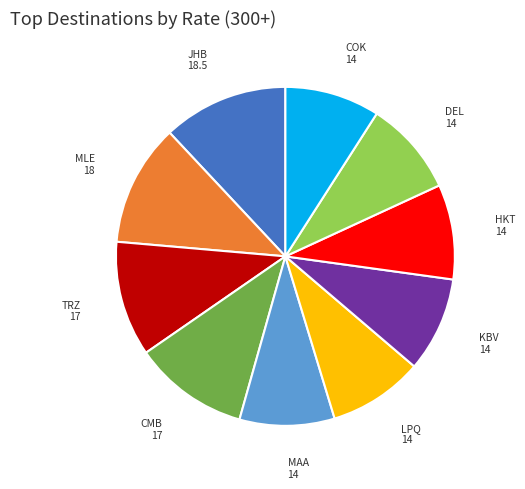

Is there a majority slice in this chart?

No